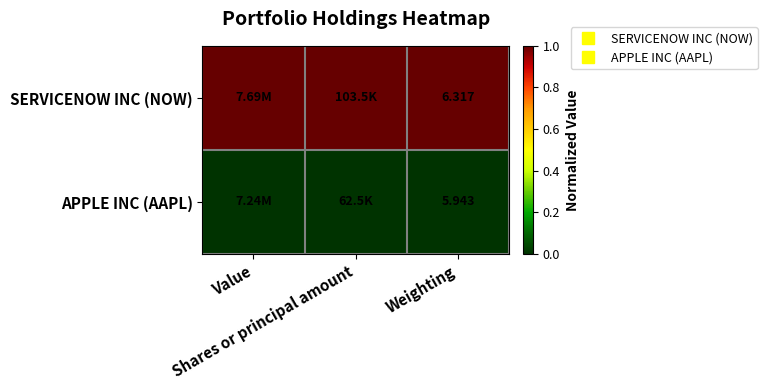

True or false: SERVICENOW INC (NOW) has a value of 2 at Shares or principal amount.

False